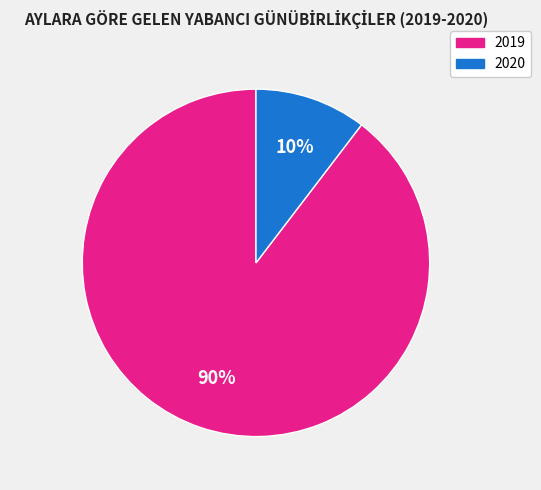

To the nearest percent, what is the average slice percentage?

50%